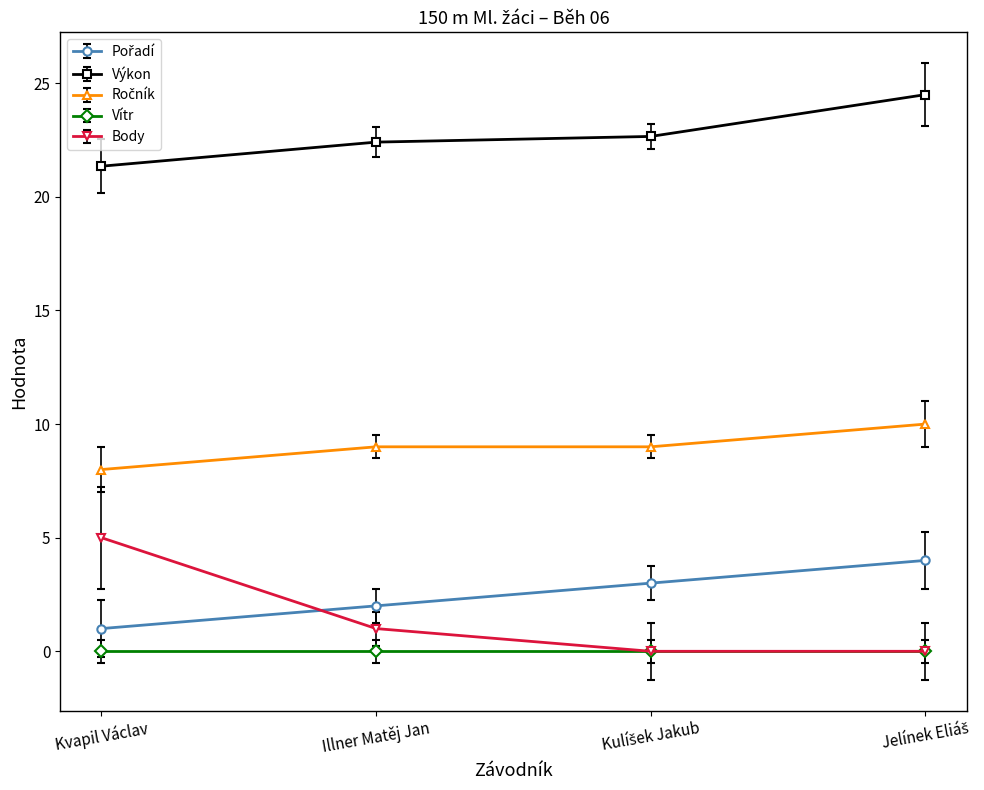

Which series has the largest total across all categories?

Výkon